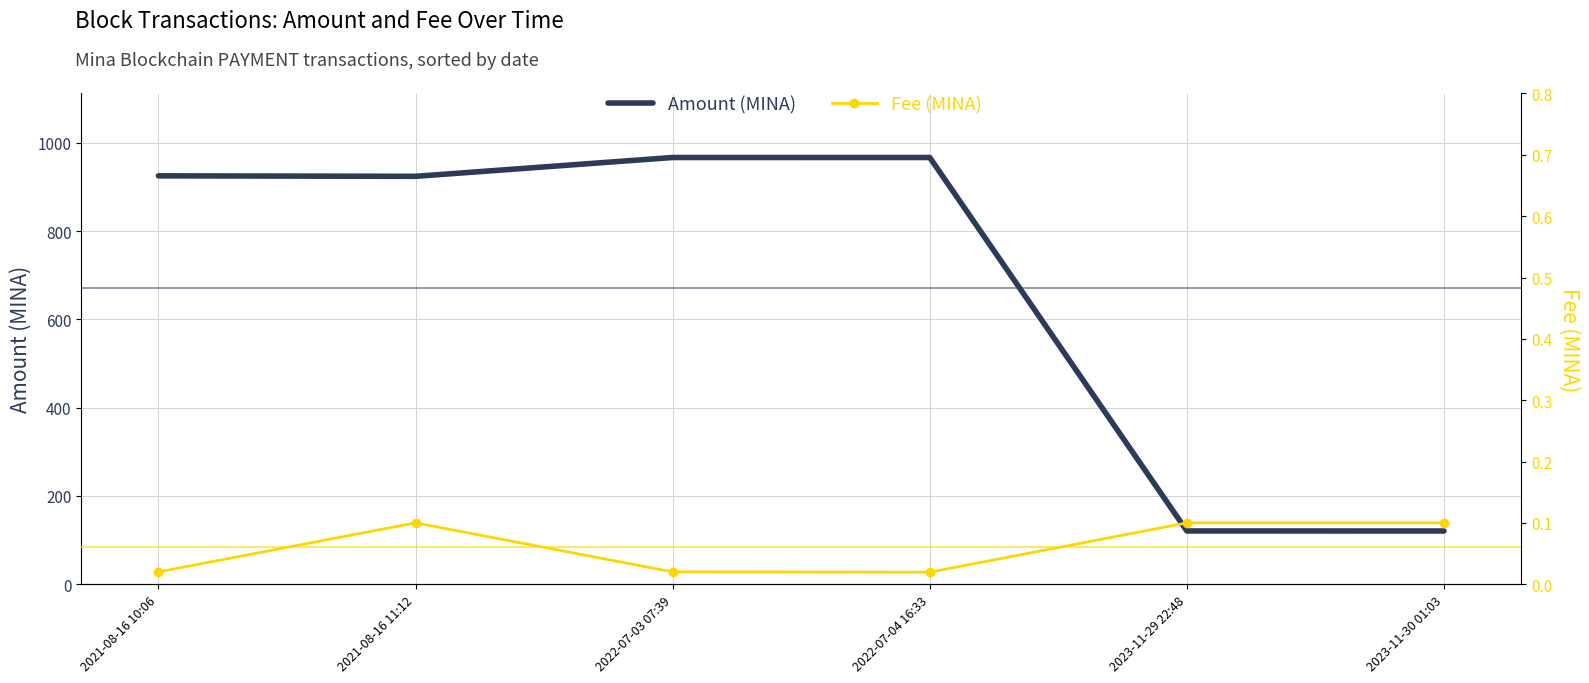

What is the label of the 2nd point from the right?

2023-11-29 22:48